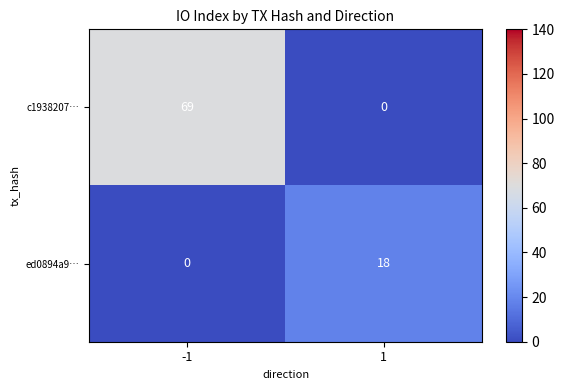

Which series changed the most between -1 and 1?

c1938207…